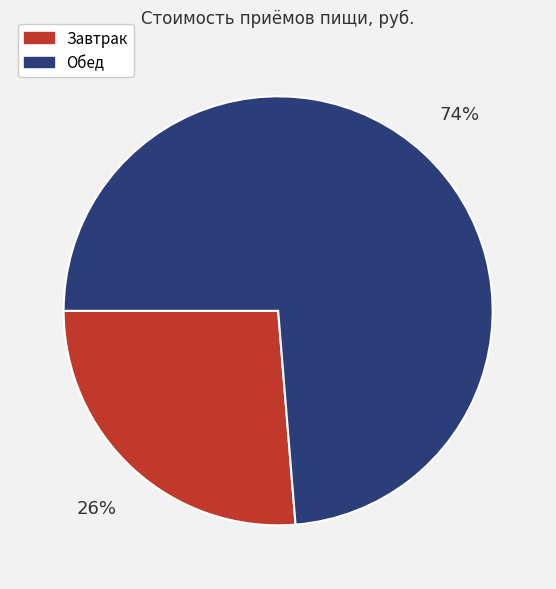

Which category accounts for the majority?

Обед